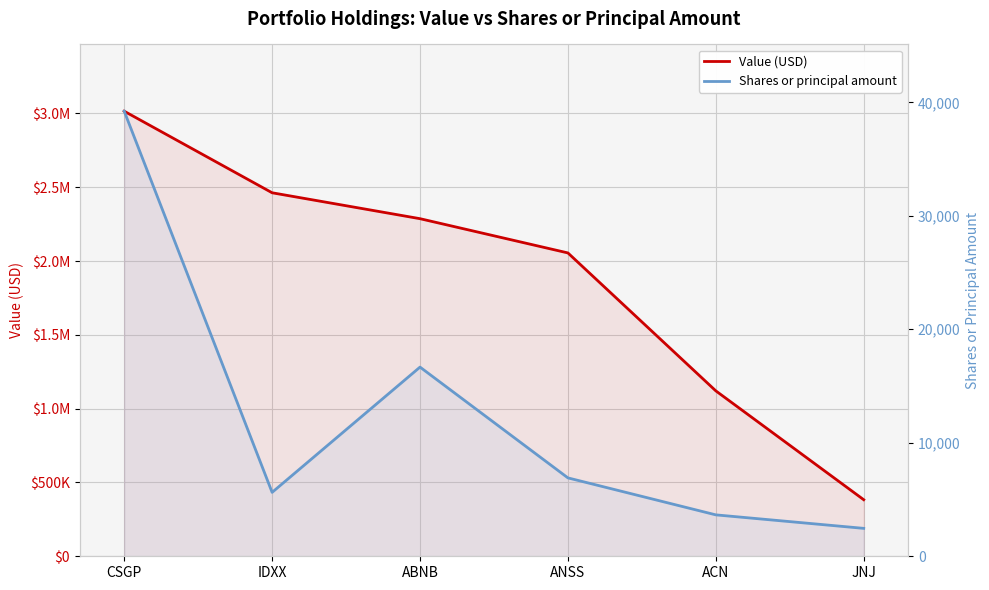

What is the lowest value of the Shares or principal amount series?

2460